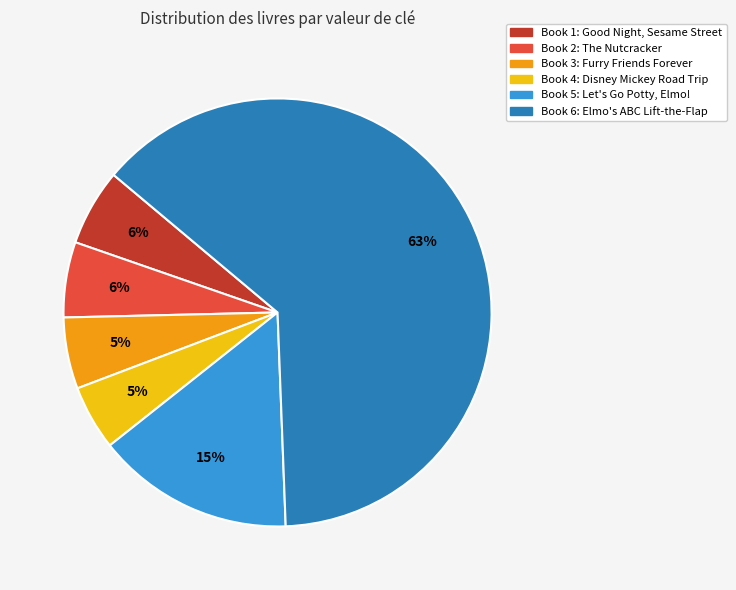

Which category accounts for the majority?

Book 6: Elmo's ABC Lift-the-Flap